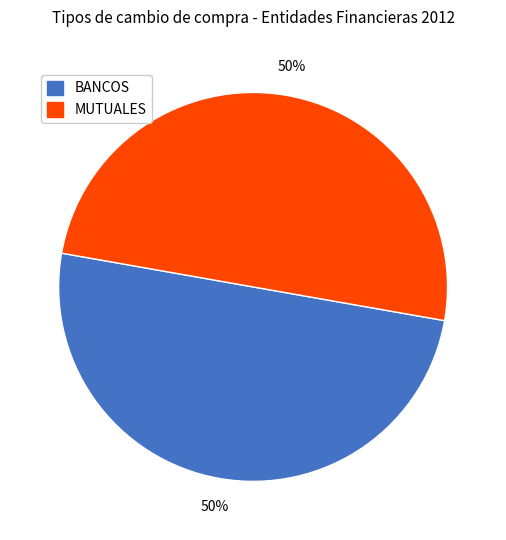

To the nearest percent, what is the combined percentage of MUTUALES and BANCOS?

100%